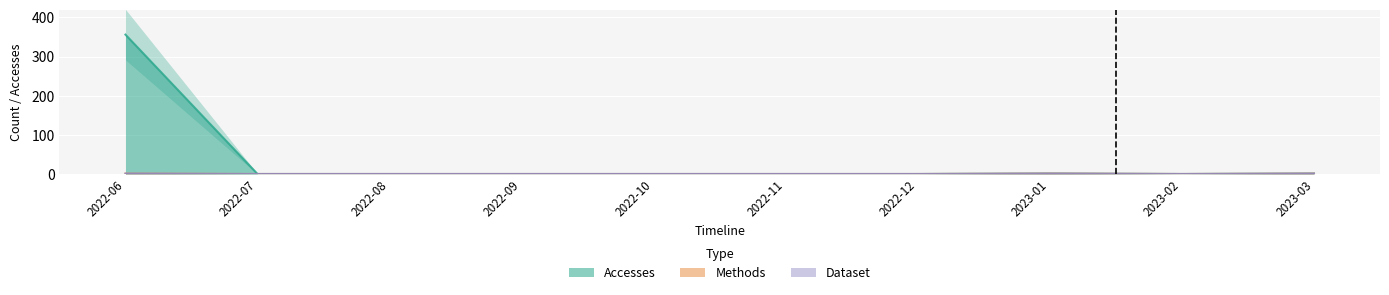

How many lines are shown in the chart?

3